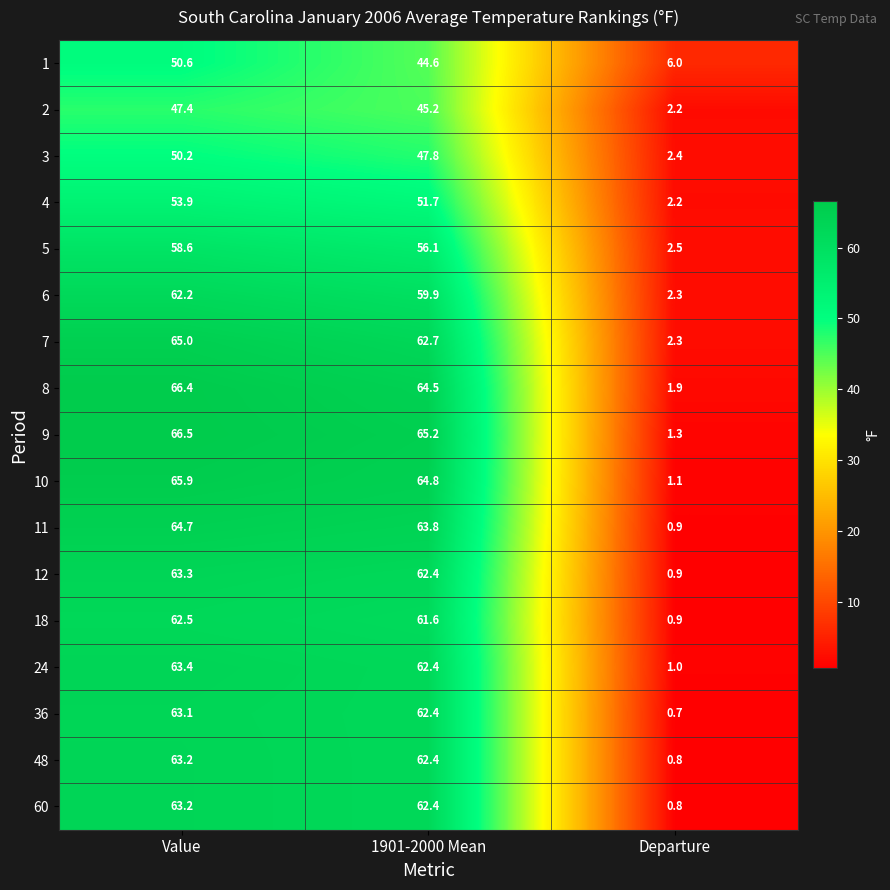

What is the maximum value shown in the chart?

66.5